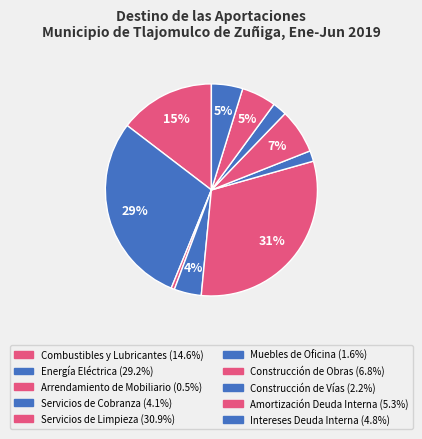

How many segments does this pie chart have?

10